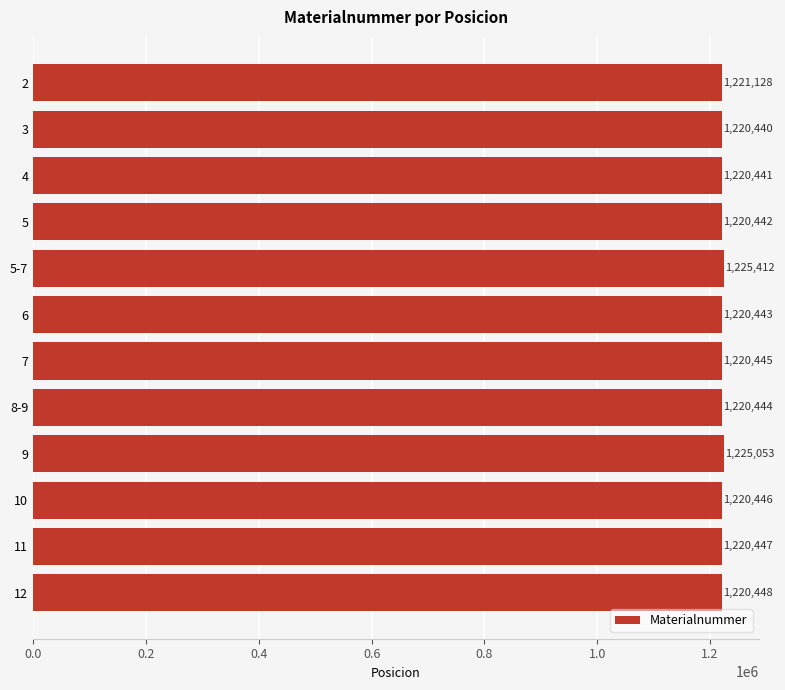

Count the number of categories in the chart.

12